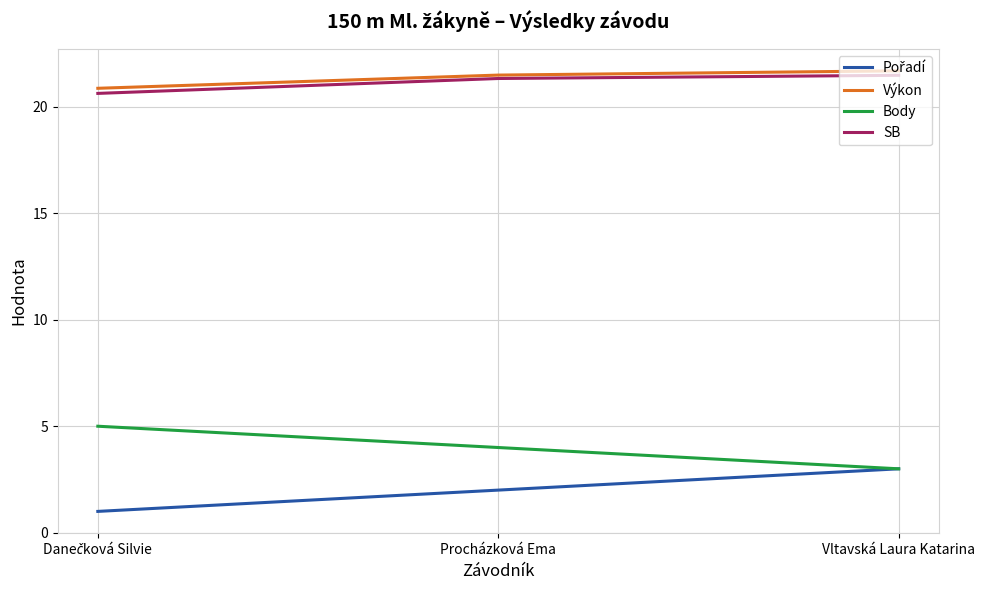

What is the approximate value of Body at Procházková Ema?

4.0